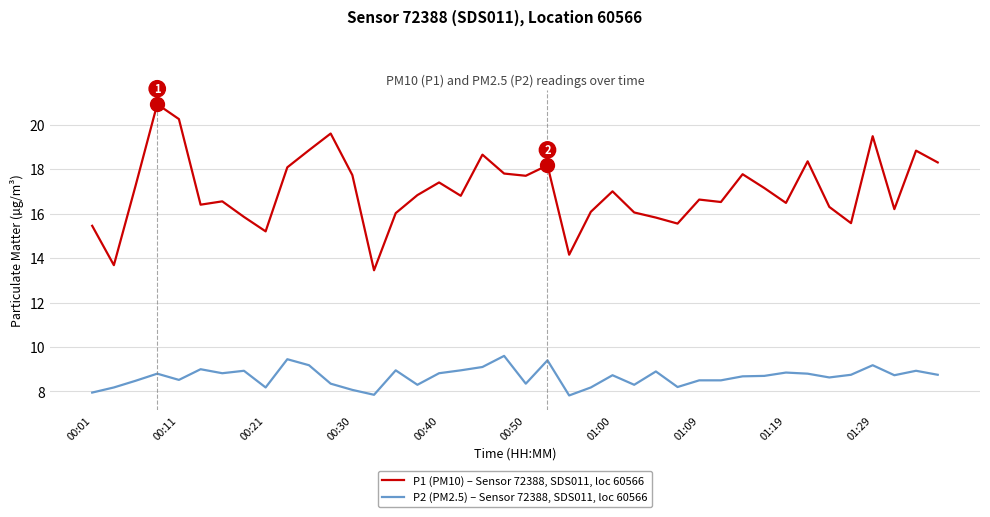

Which series has the widest spread of values?

P1 (PM10) – Sensor 72388, SDS011, loc 60566